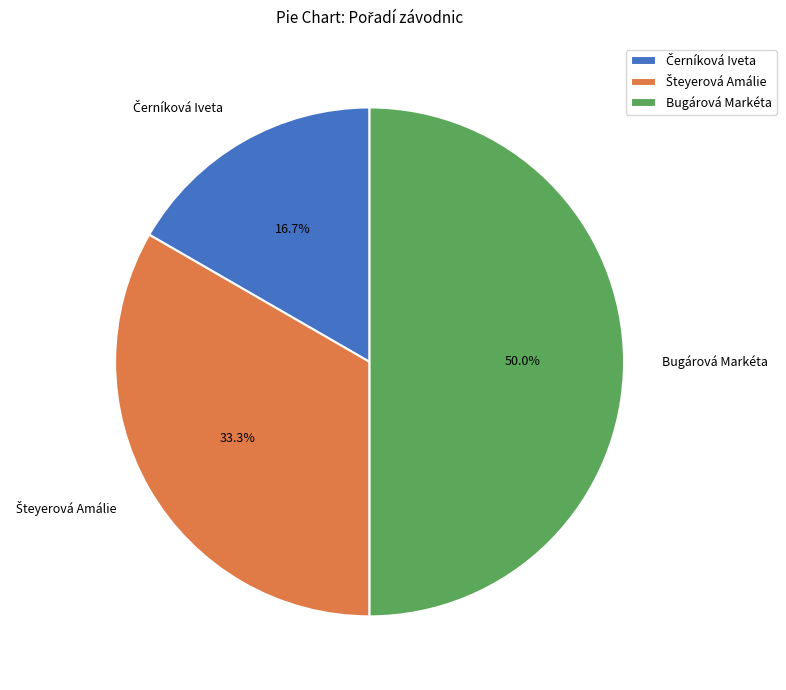

Which category has the biggest portion of the pie?

Bugárová Markéta